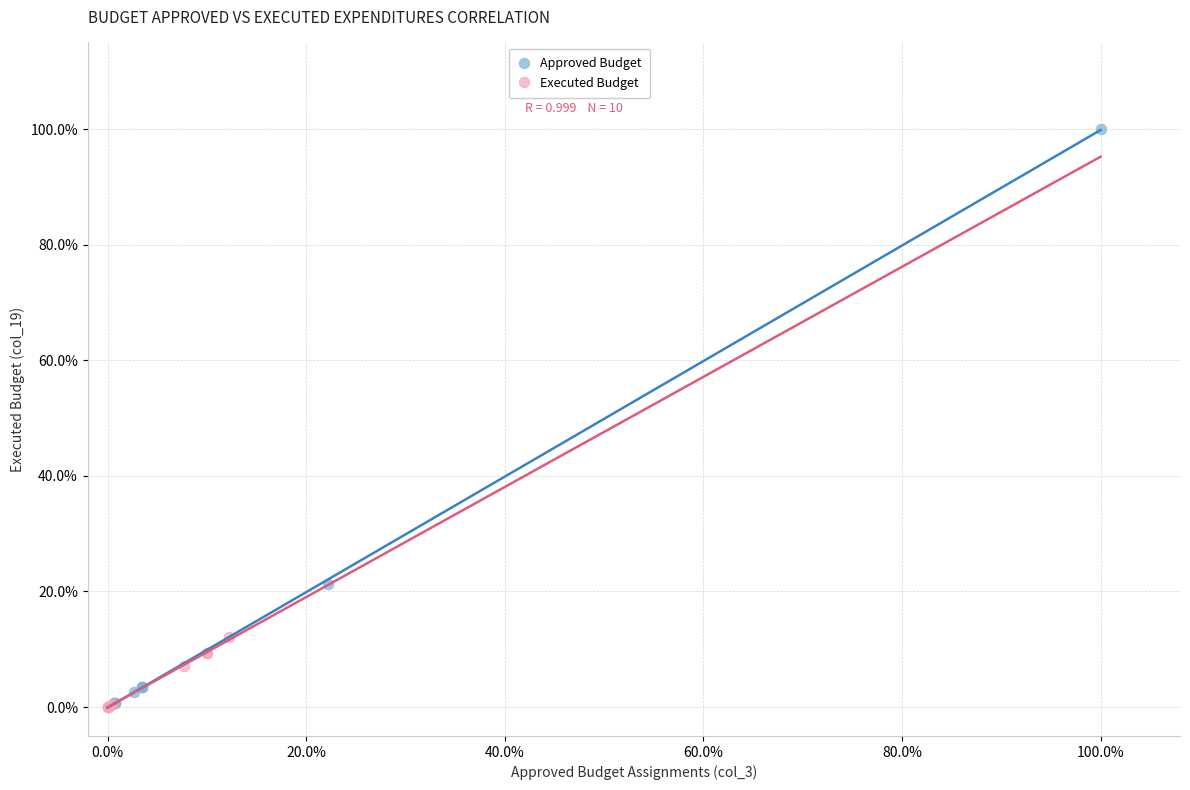

Which series contains the highest Y value?

Approved Budget